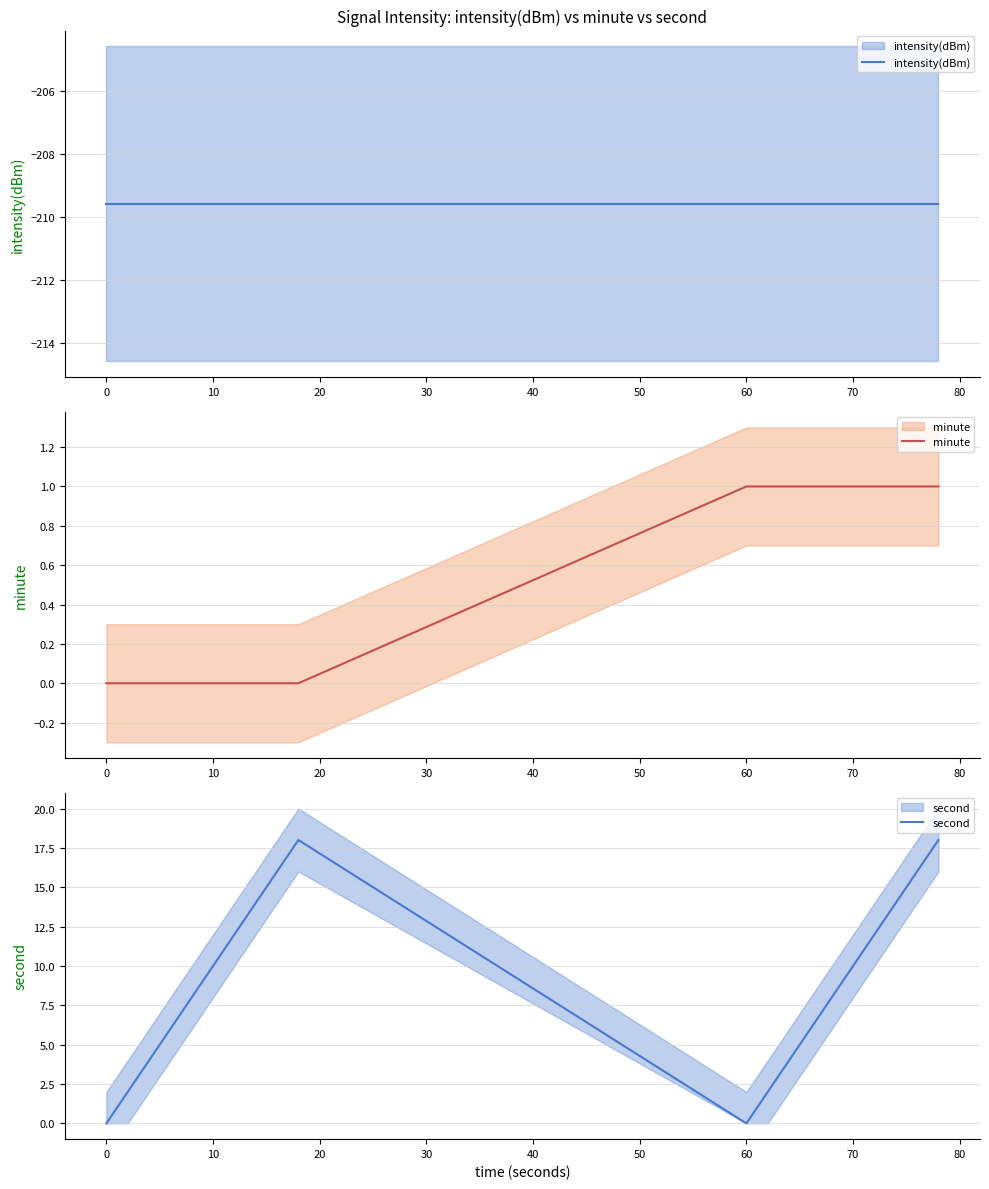

What is the sum of all intensity(dBm) values?

-4191.5